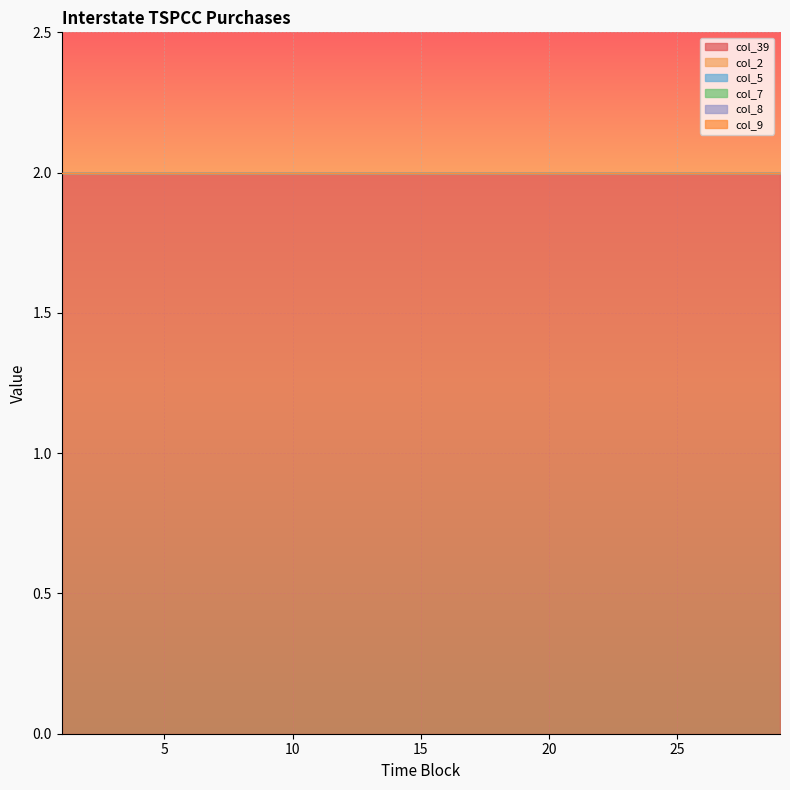

Is it true that col_5 equals 0 at 28?

True